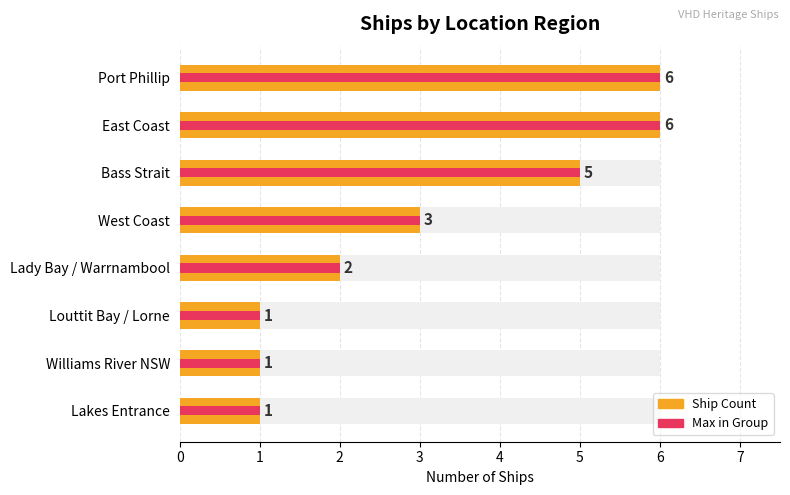

How many values in the Max in Group series exceed 3?

3